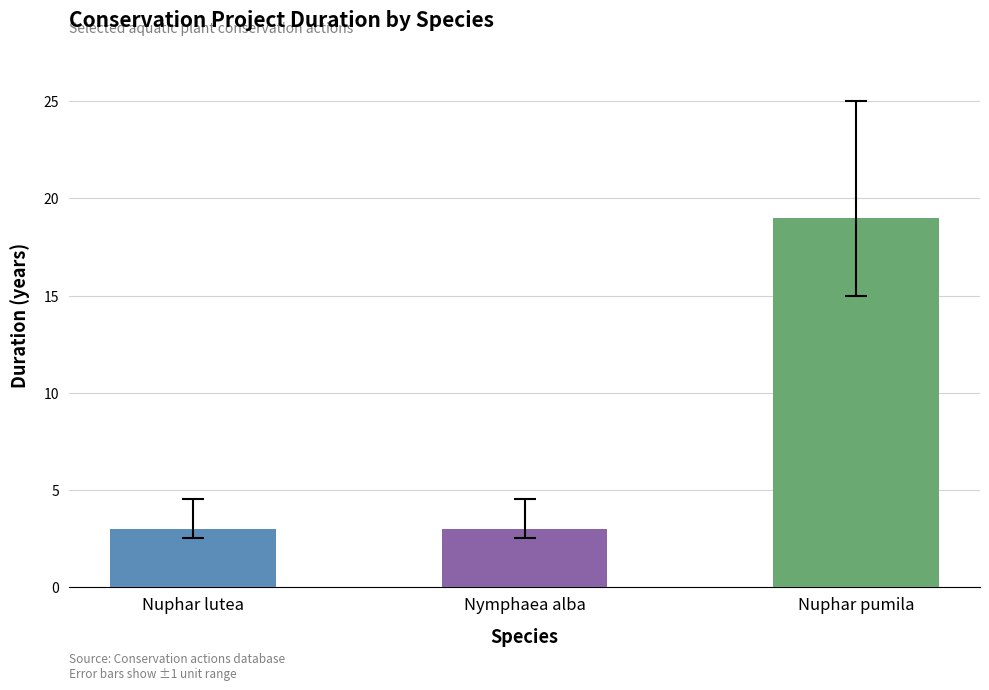

List the labels in order of value, smallest first.

Nuphar lutea, Nymphaea alba, Nuphar pumila